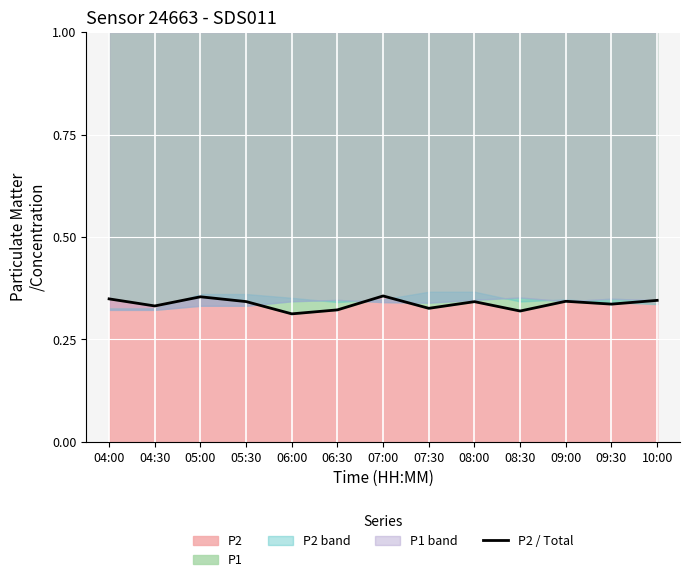

What is the greatest value displayed?

0.4